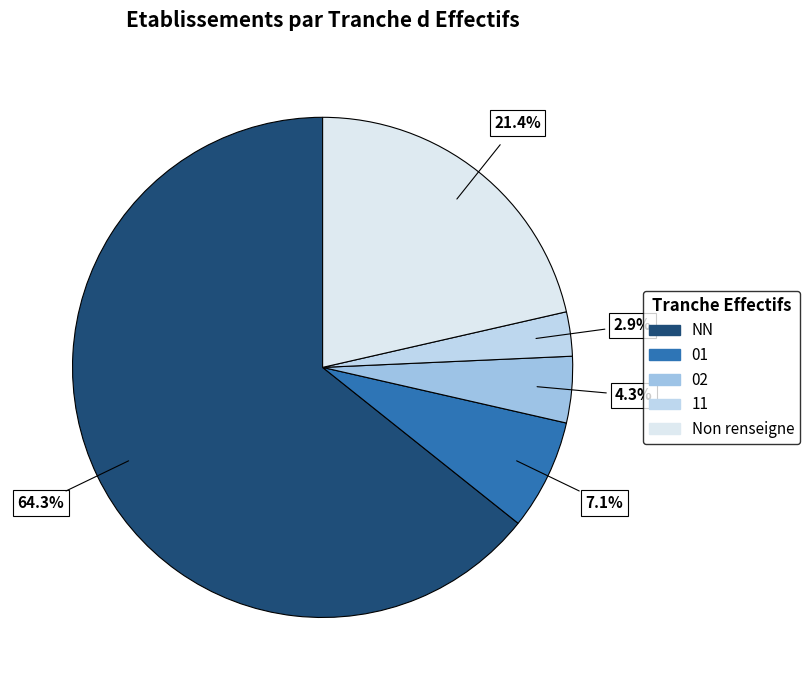

Is there a majority slice in this chart?

Yes